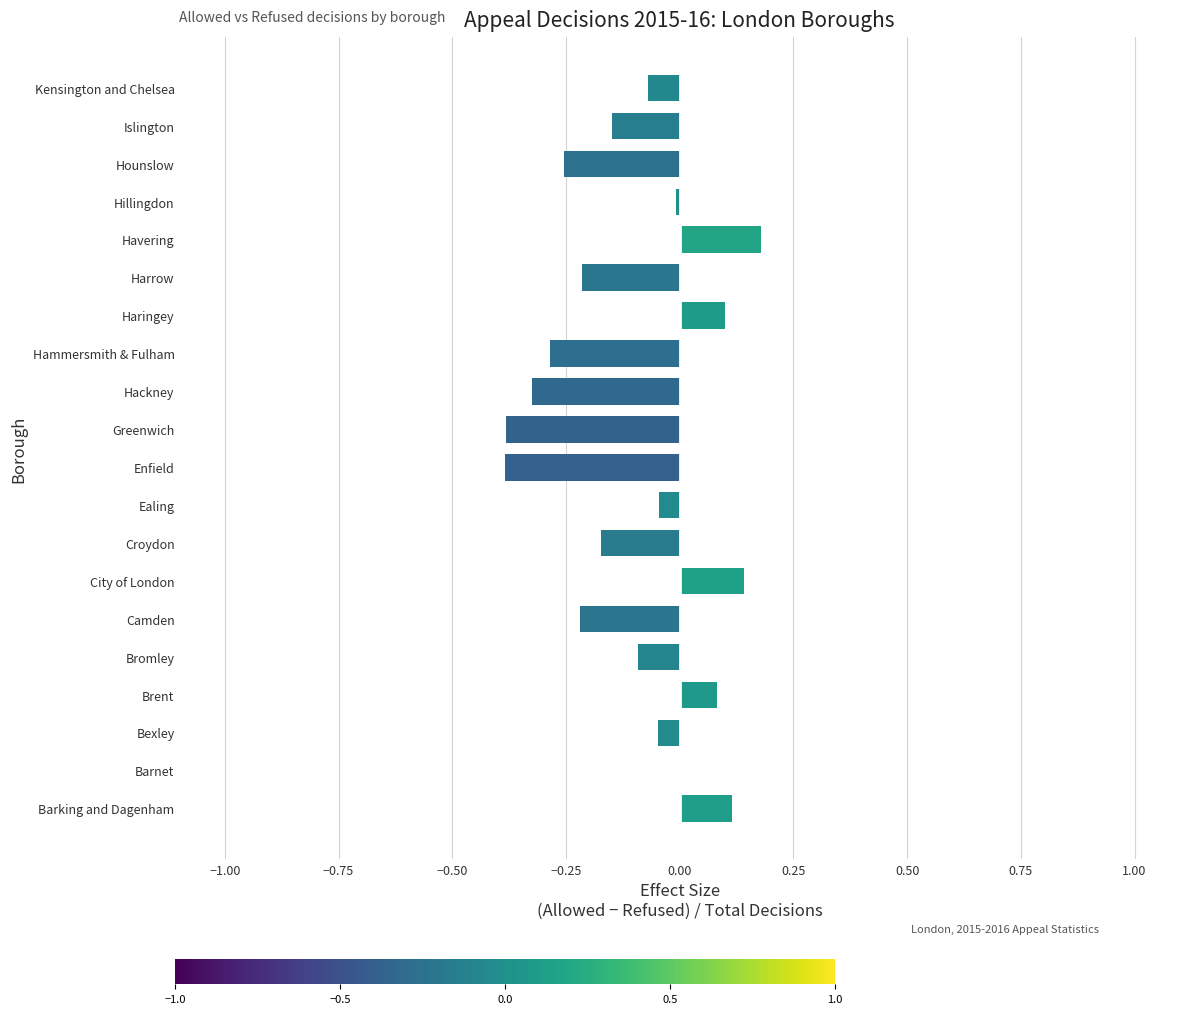

What is the change in value from Barking and Dagenham to Hammersmith & Fulham?

-0.4